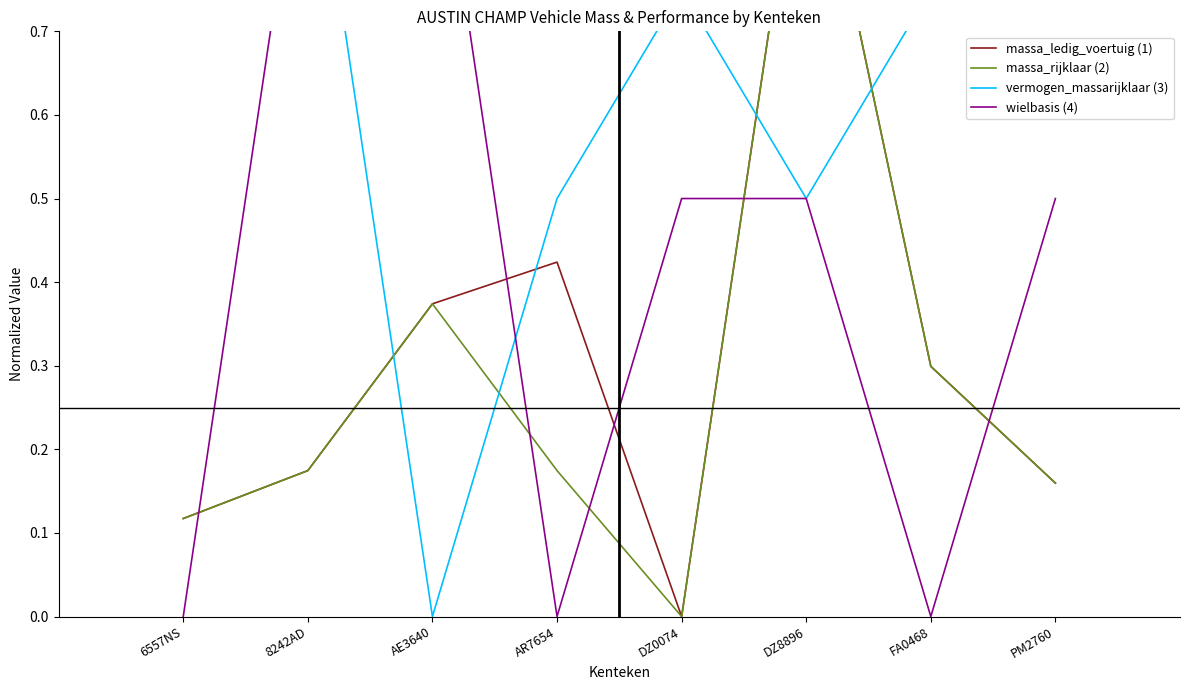

How many interior local peaks does the massa_rijklaar (2) series have?

2